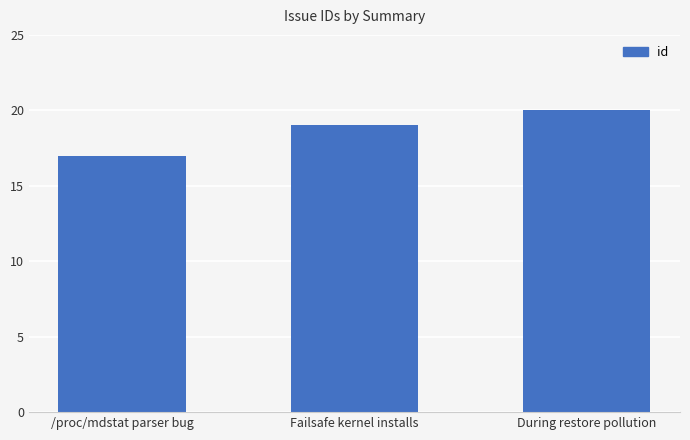

The value at Failsafe kernel installs is 10. True or false?

False